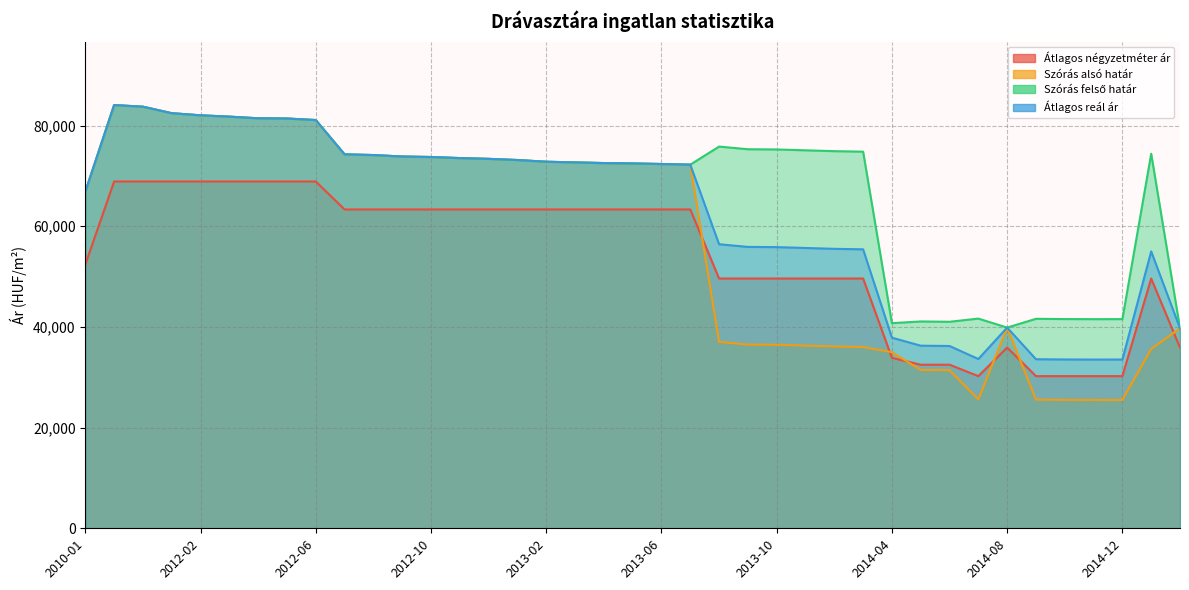

At which category does the chart reach its peak across all series?

2011-11